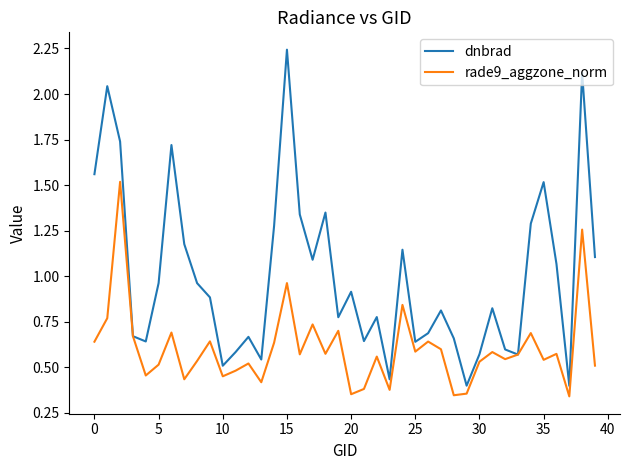

Which series has the largest range (max minus min)?

dnbrad